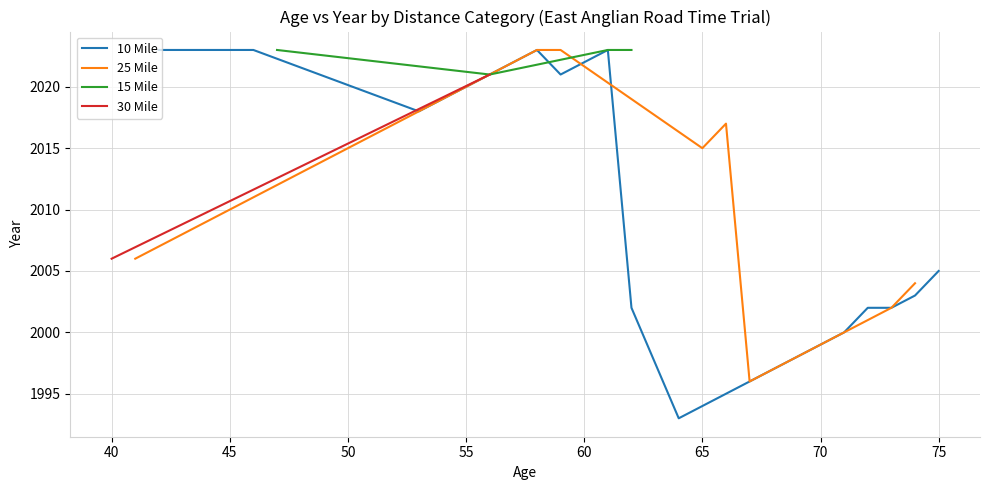

How many lines are shown in the chart?

4